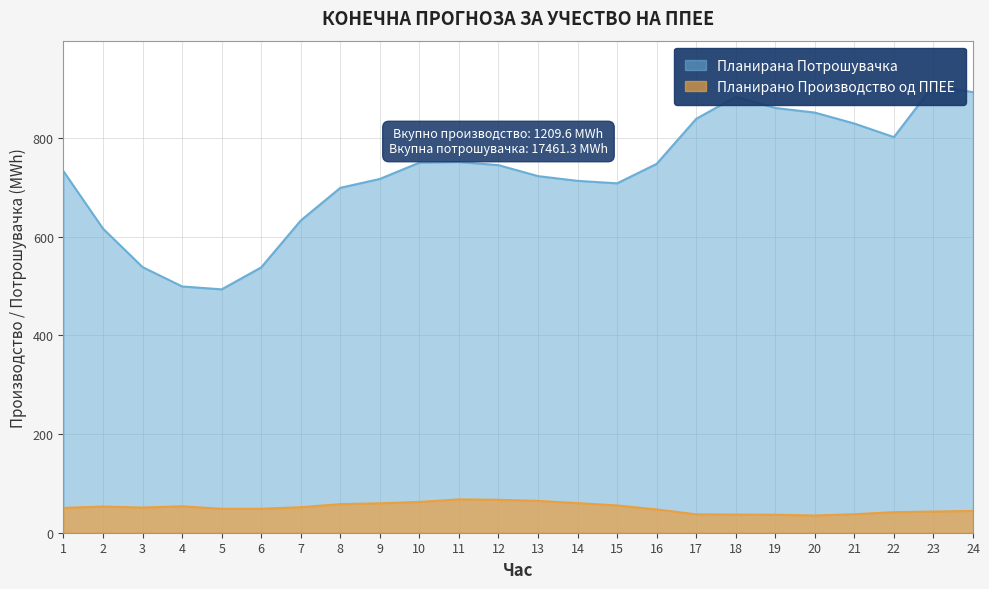

Reading left to right, extract all data points from this chart.

Планирано Производство од ППЕЕ: 50.3	53.1	51.0	53.6	48.5	48.5	51.7	57.9	59.6	62.4	67.6	66.7	64.5	59.9	55.3	47.1	37.3	36.8	36.4	34.9	37.6	41.6	42.9	44.2
Планирана Потрошувачка: 732.2	615.9	538.0	498.9	493.0	537.5	632.5	698.7	716.7	749.8	751.0	744.6	722.4	712.8	707.8	747.2	838.5	883.1	860.4	851.1	828.9	801.4	906.2	892.5